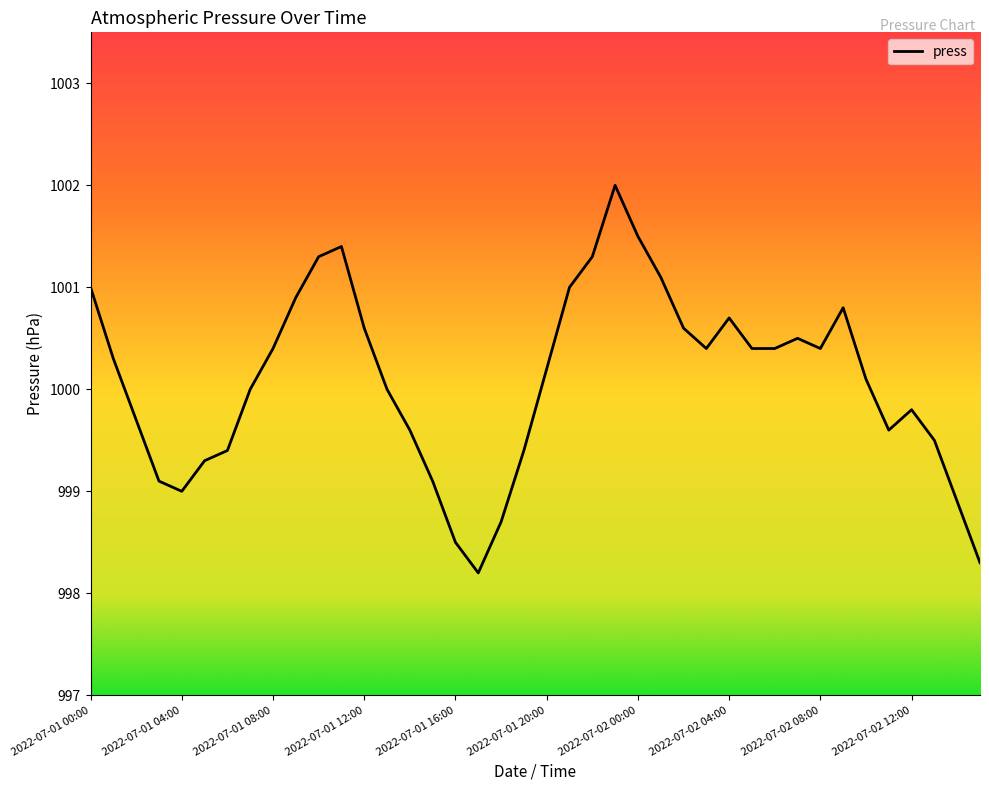

What is the smallest value displayed?

998.2